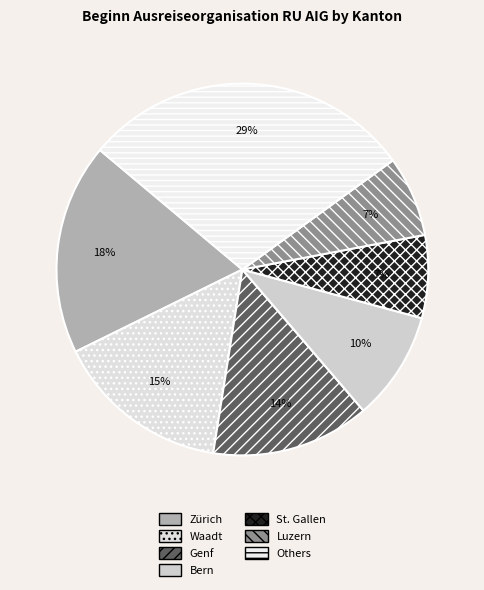

How many slices are in this pie chart?

7